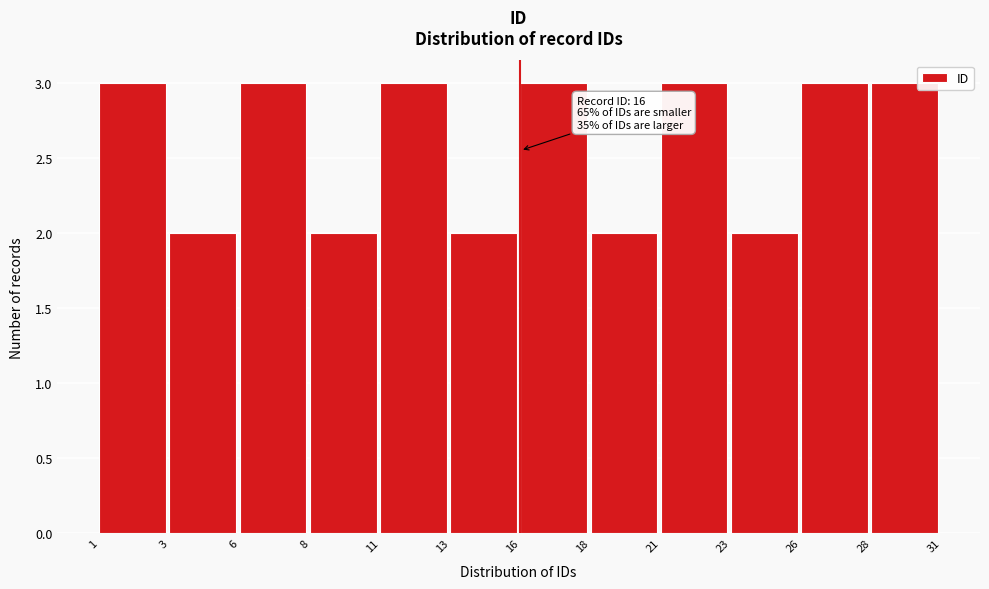

Reading left to right, what are all the values shown in this chart?

1=3	3=2	6=3	8=2	11=3	13=2	16=3	18=2	21=3	23=2	26=3	28=3